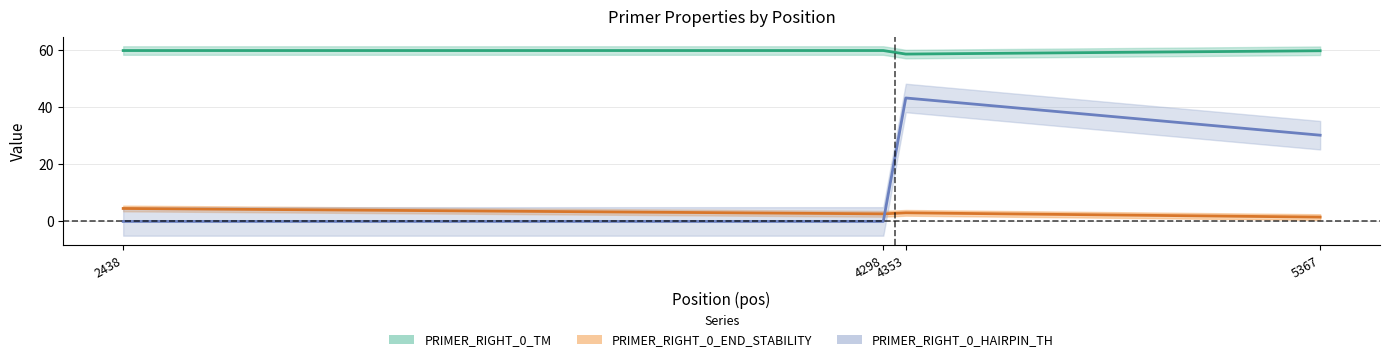

What is the average value of the PRIMER_RIGHT_0_END_STABILITY line series?

2.9